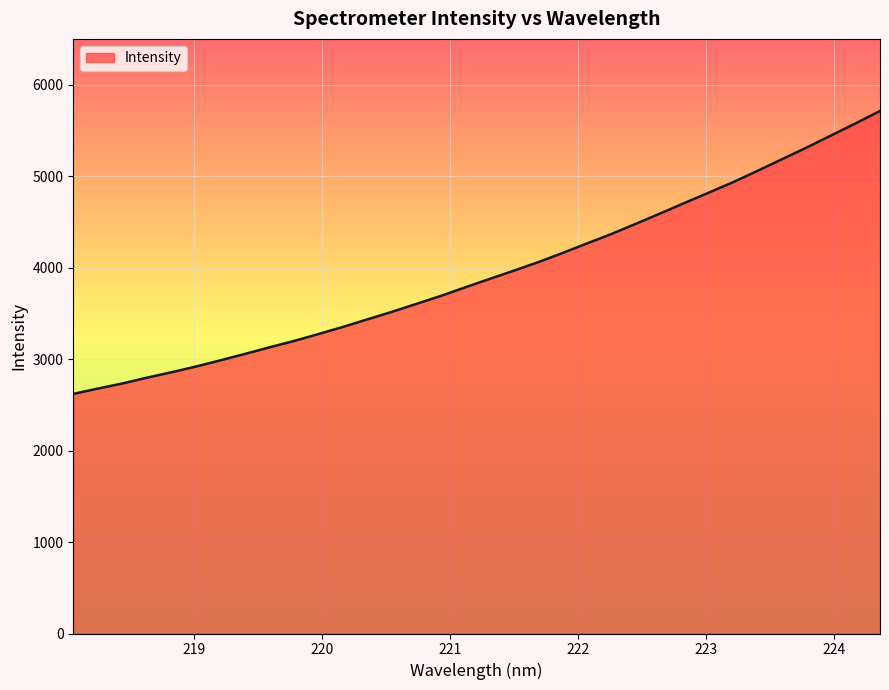

What is the maximum value shown in the chart?

5711.8